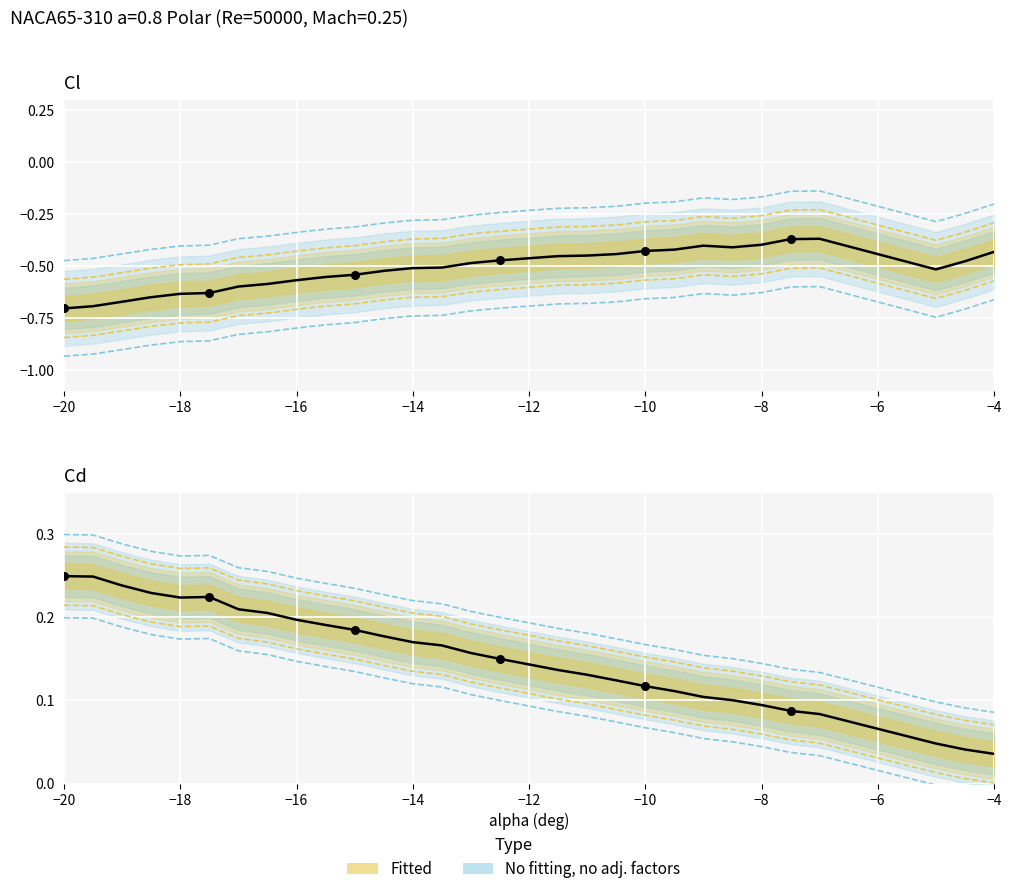

Which series reaches the minimum Y coordinate?

Cl